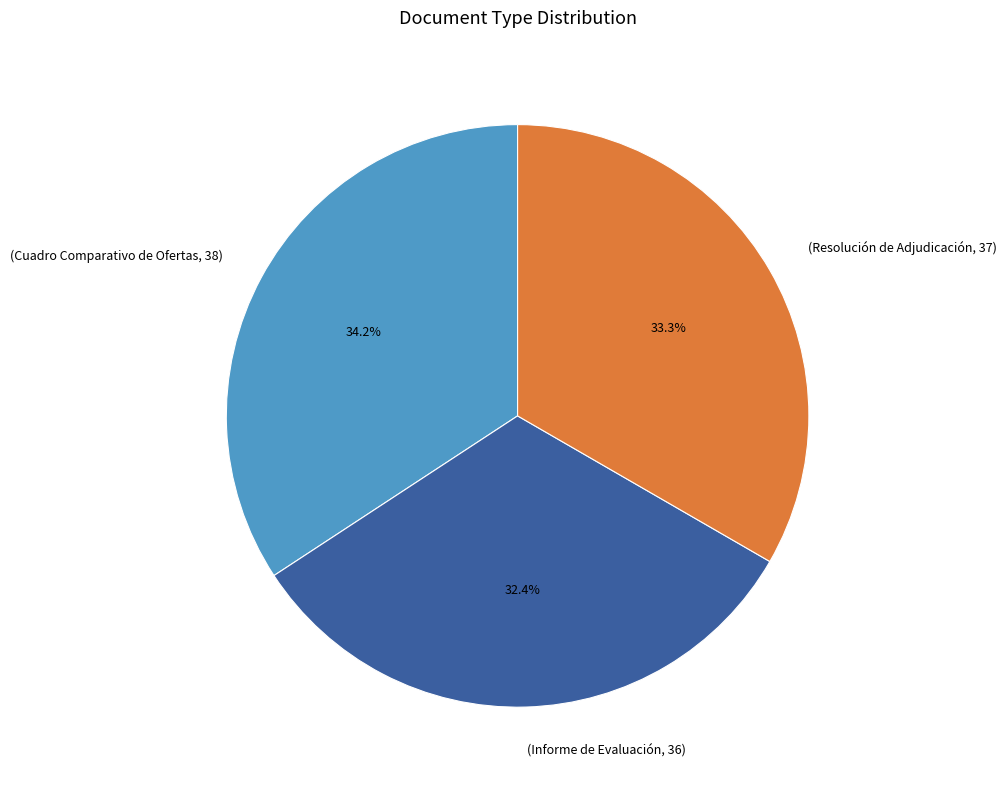

Does any single category account for the majority?

No